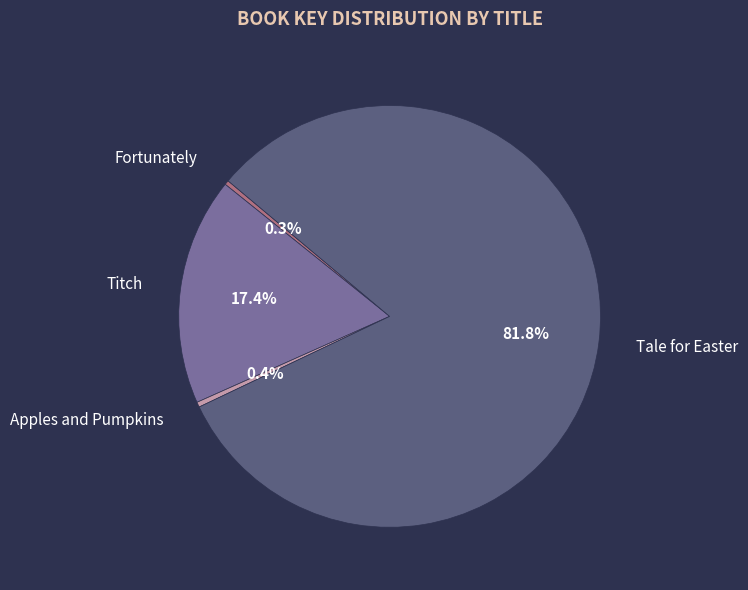

True or false: Tale for Easter accounts for 69% of the total.

False